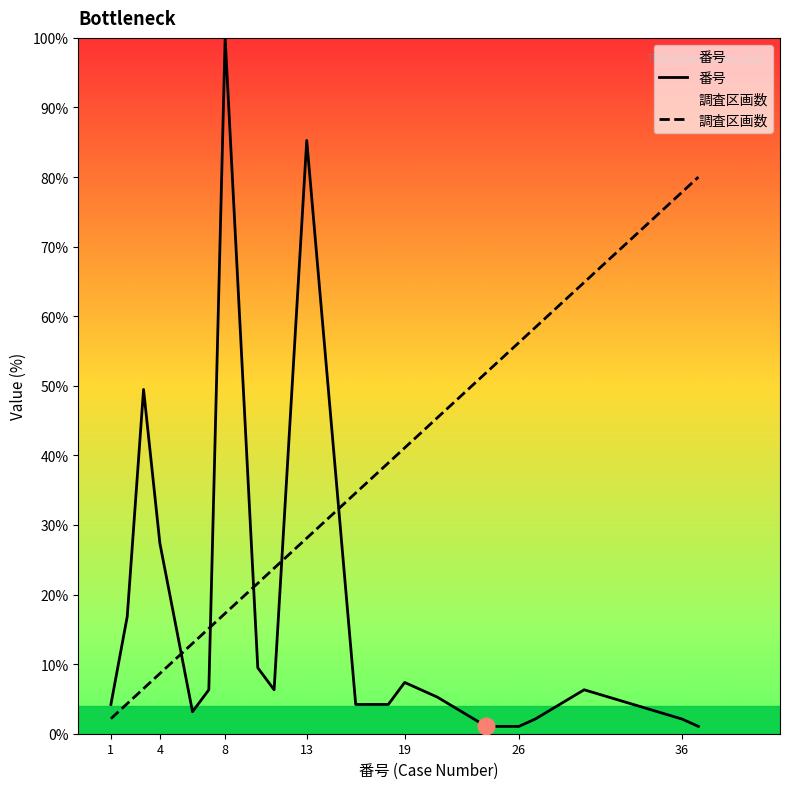

Which series has the largest total across all categories?

調査区画数